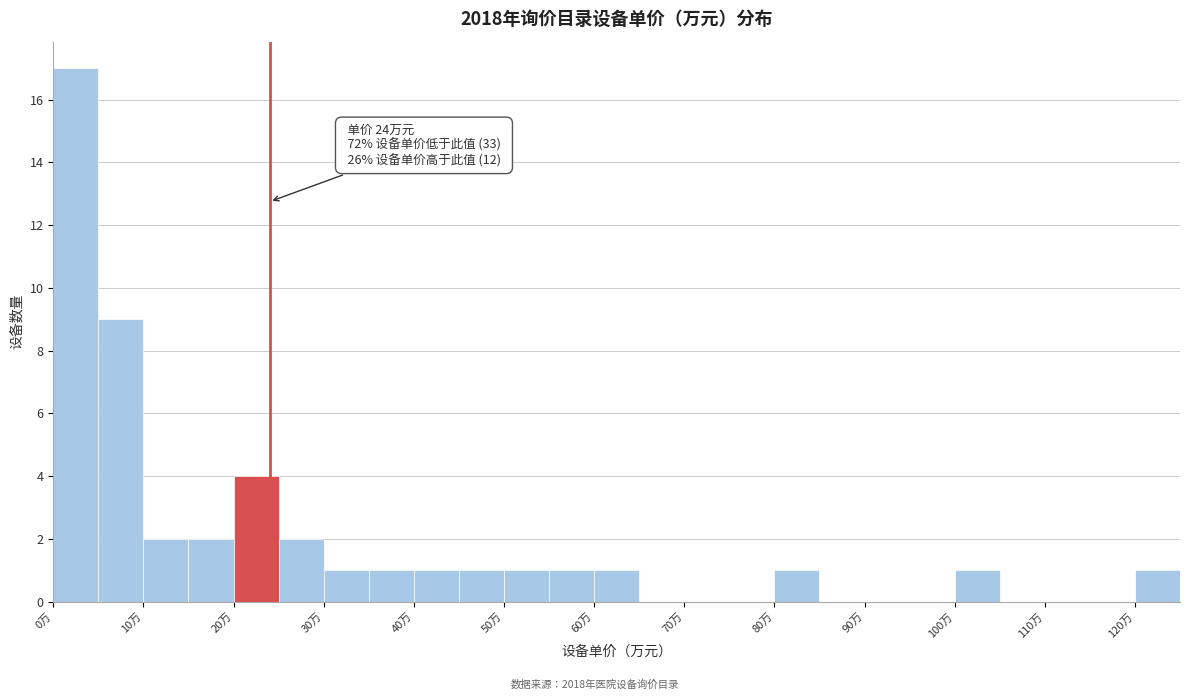

Which range on the x-axis has the tallest bar?

0 to 5